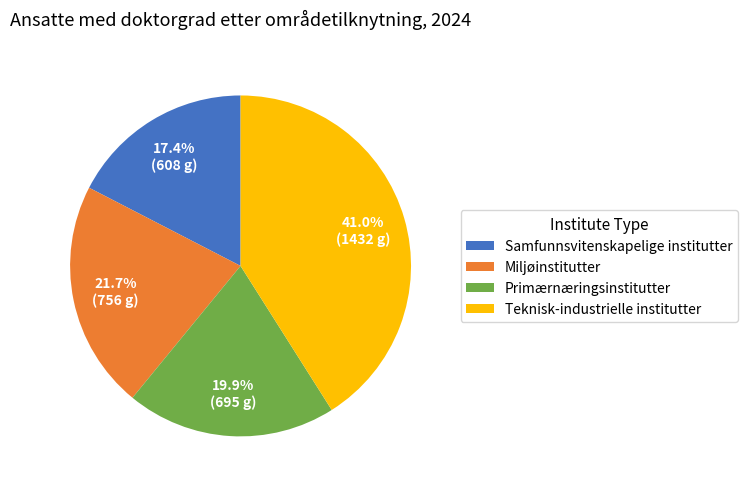

To the nearest percent, what percentage of the pie is Miljøinstitutter?

22%